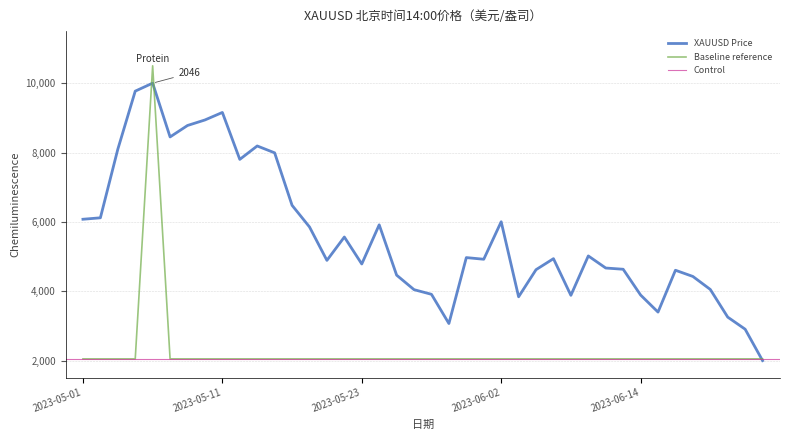

Rank the categories by value from highest to lowest.

2023-05-05, 2023-05-04, 2023-05-11, 2023-05-10, 2023-05-09, 2023-05-08, 2023-05-15, 2023-05-03, 2023-05-16, 2023-05-12, 2023-05-17, 2023-05-02, 2023-05-01, 2023-06-02, 2023-05-24, 2023-05-18, 2023-05-22, 2023-06-09, 2023-05-31, 2023-06-07, 2023-06-01, 2023-05-19, 2023-05-23, 2023-06-12, 2023-06-13, 2023-06-06, 2023-06-16, 2023-05-25, 2023-06-19, 2023-06-20, 2023-05-26, 2023-05-29, 2023-06-14, 2023-06-08, 2023-06-05, 2023-06-15, 2023-06-21, 2023-05-30, 2023-06-22, 2023-06-23